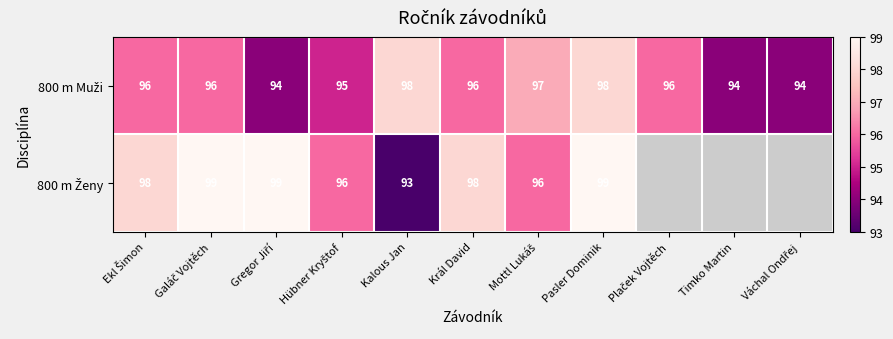

True or false: 800 m Ženy has a value of 98.0 at Král David.

True